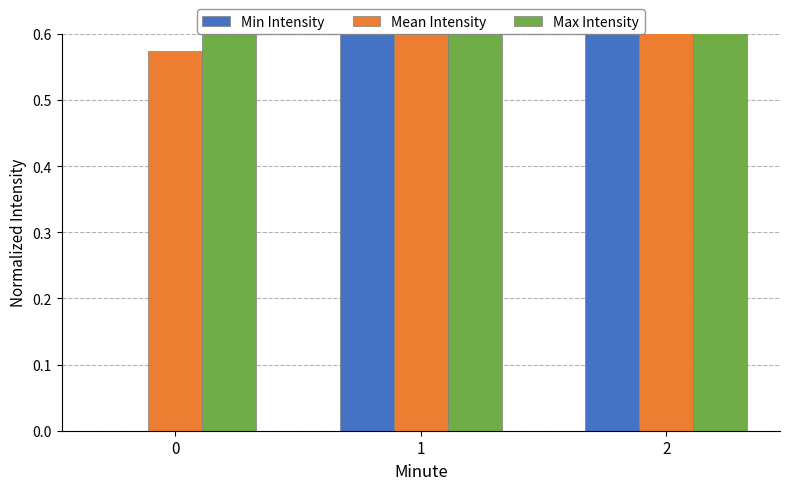

The Mean Intensity series shows 0.7 at 1. True or false?

True